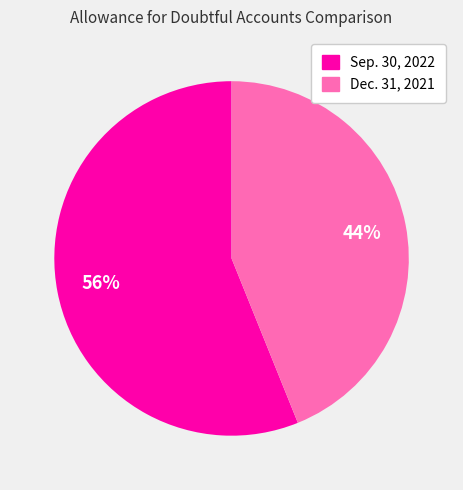

Does any single category account for the majority?

Yes